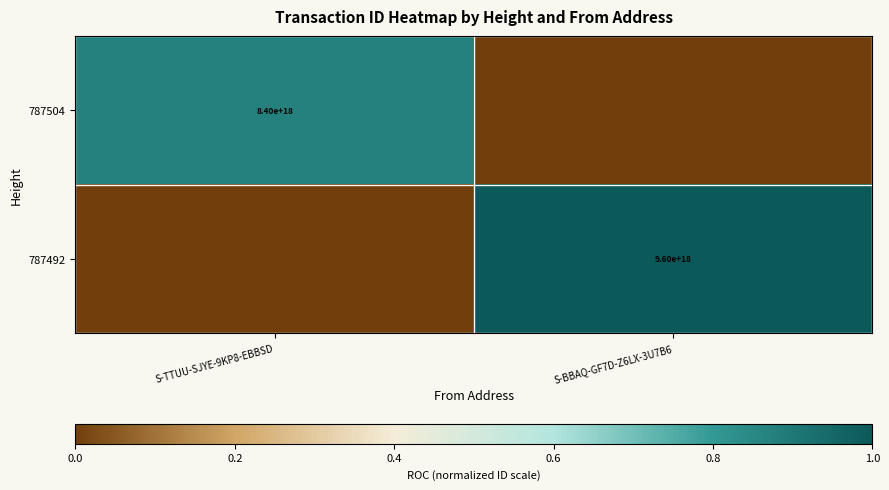

Is it true that 787504 equals 0.3 at S-TTUU-SJYE-9KP8-EBBSD?

False